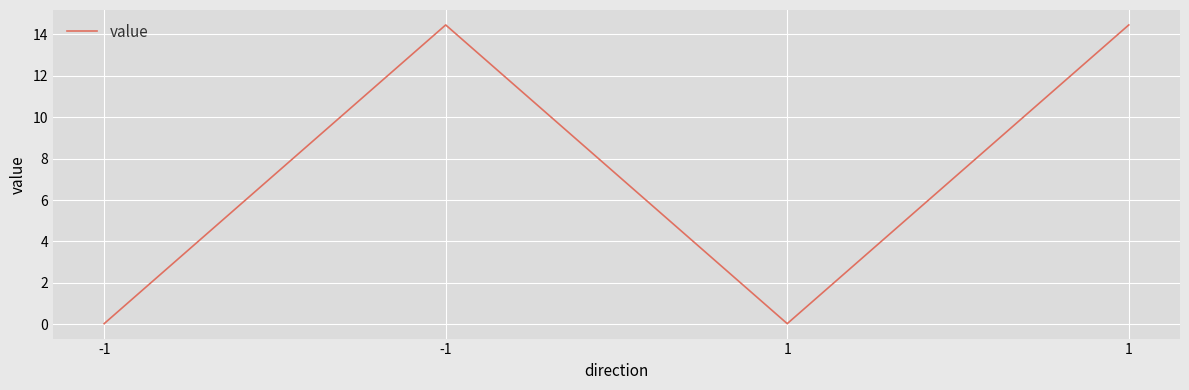

How many values are below 14?

2